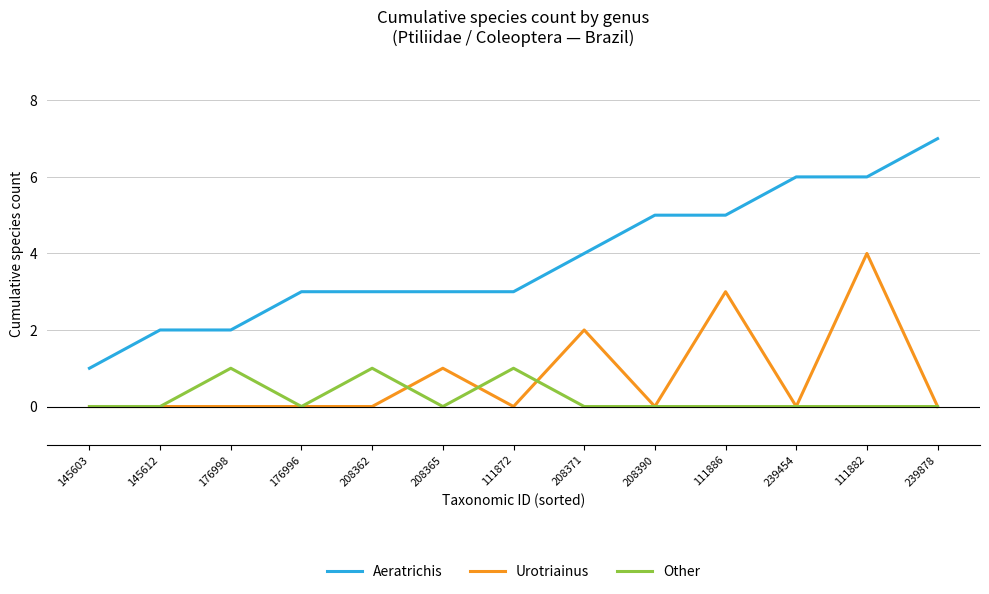

Reading right to left, extract all data points from this chart.

Aeratrichis: 7	6	6	5	5	4	3	3	3	3	2	2	1
Urotriainus: 0	4	0	3	0	2	0	1	0	0	0	0	0
Other: 0	0	0	0	0	0	1	0	1	0	1	0	0